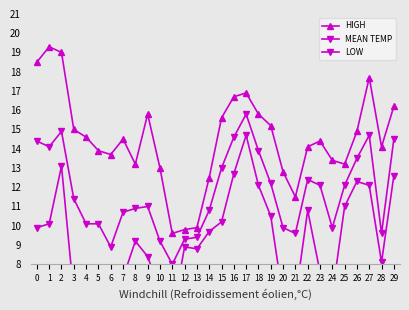

Read the MEAN TEMP value at 19.

12.2